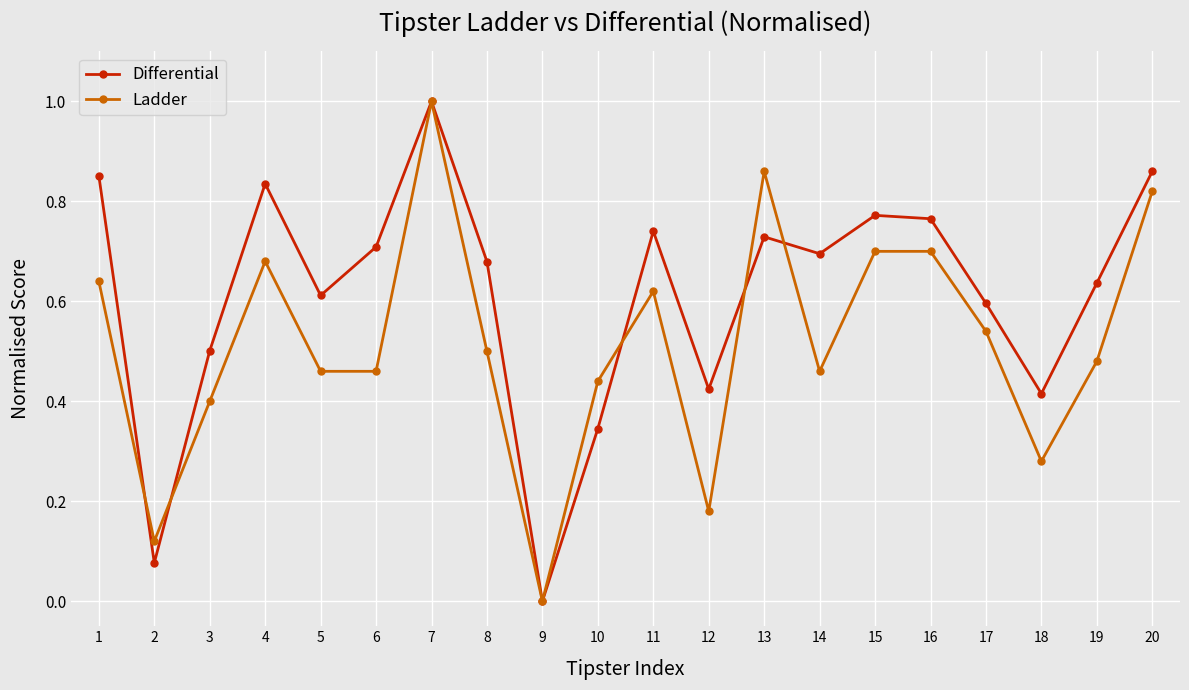

What is the greatest value displayed?

1.0